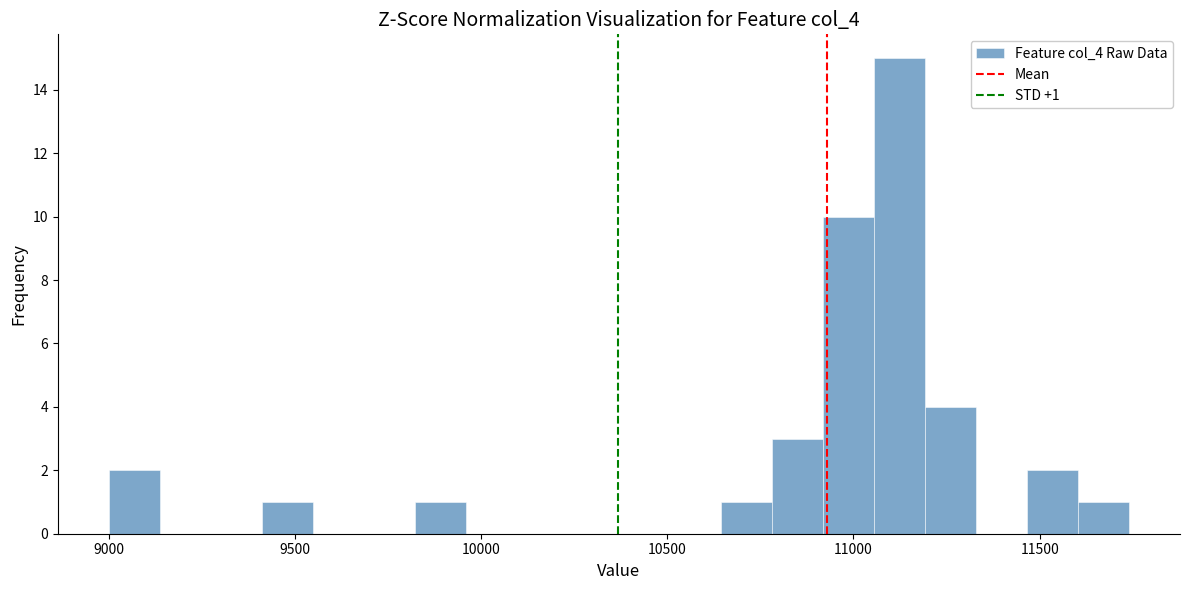

Read against the x-axis, roughly where is the centre of the tallest bar?

11100